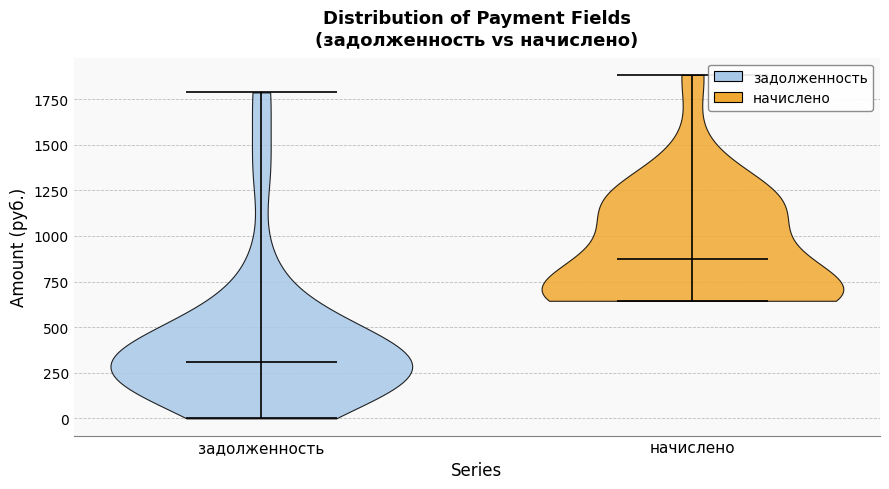

Reading left to right, read every violin against the y-axis: where its median line is, and the lowest and highest points it reaches. The values are not printed on the chart, so give them approximately, as read against the axis.

задолженность: median line 300, lowest point 0, highest point 1800
начислено: median line 850, lowest point 650, highest point 1900